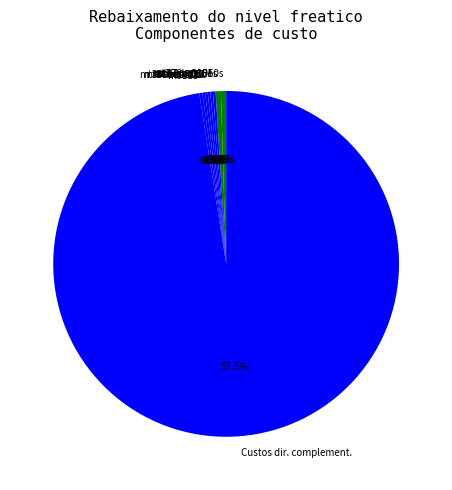

To the nearest percent, what is the average slice percentage?

11%